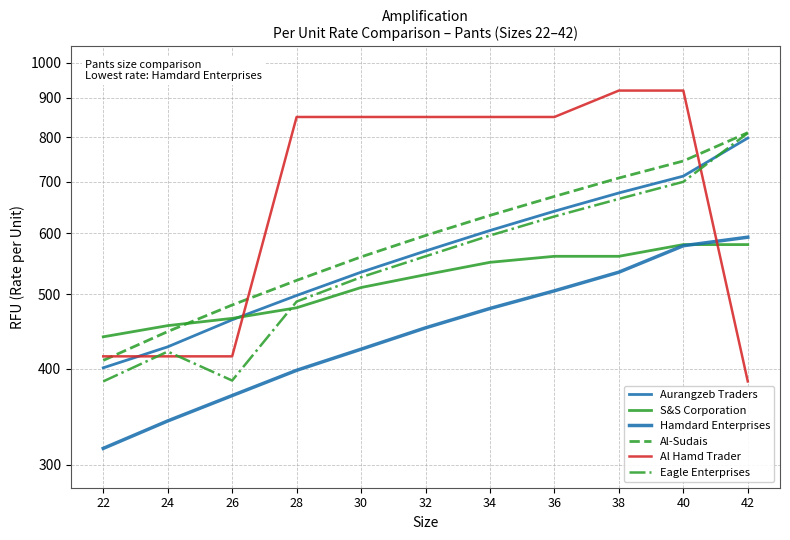

What is the total value across all series at 40?

4235